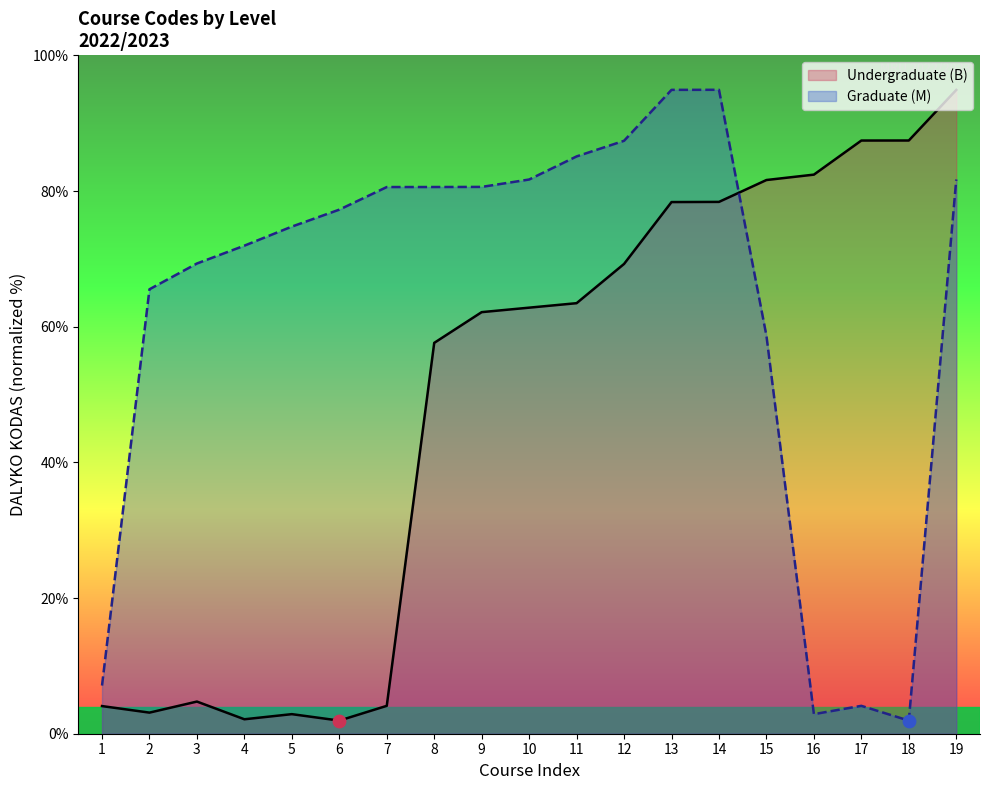

At which category is the sum across all series the highest?

19